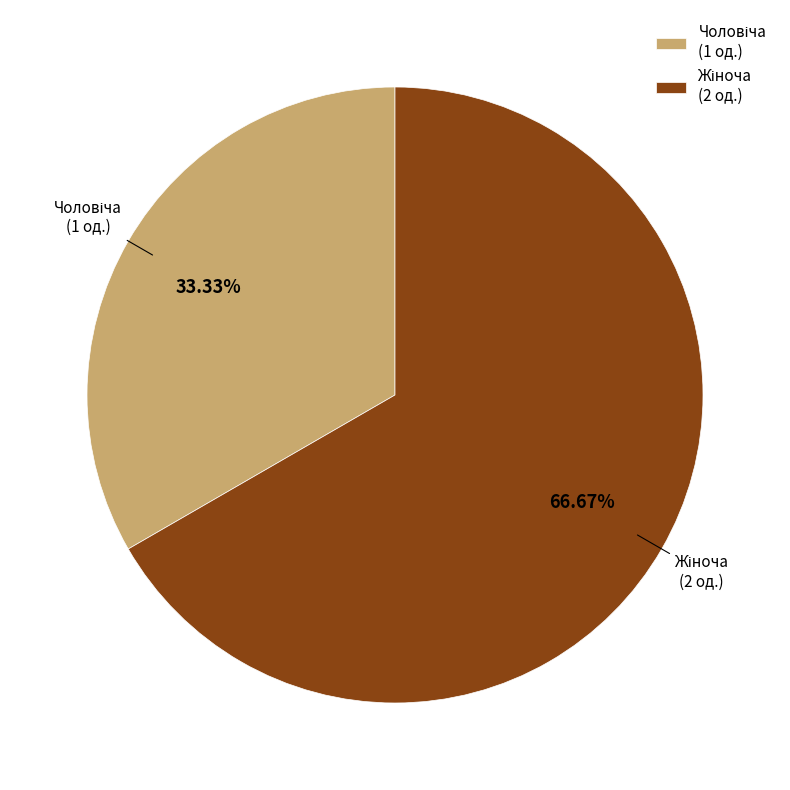

Does any single category account for the majority?

Yes